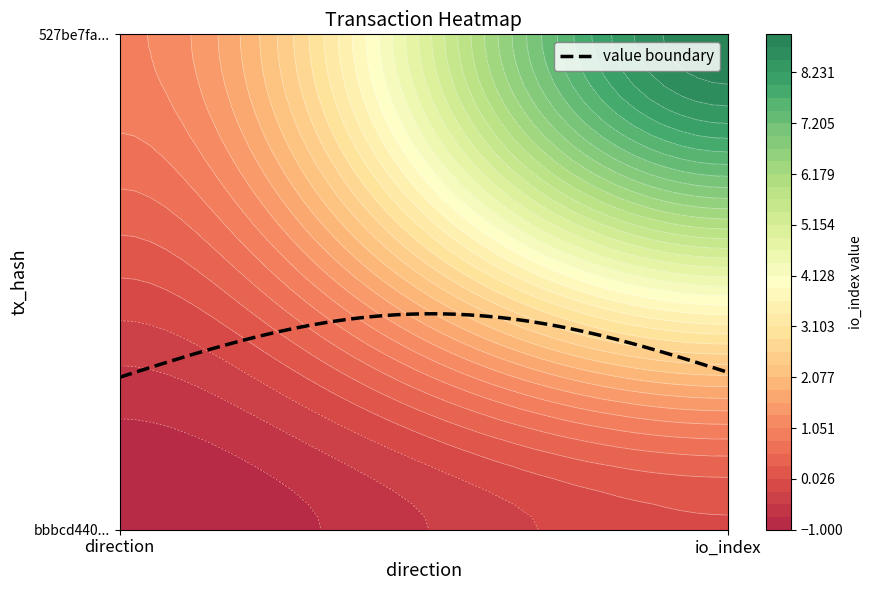

Reading right to left, what are all the values shown in this chart?

bbbcd440671fccec8360683473483b2ba58f9e1: 1=0	-1=-1
527be7fa30a617ad677bd867cf36d76ba756842: 1=9	-1=1